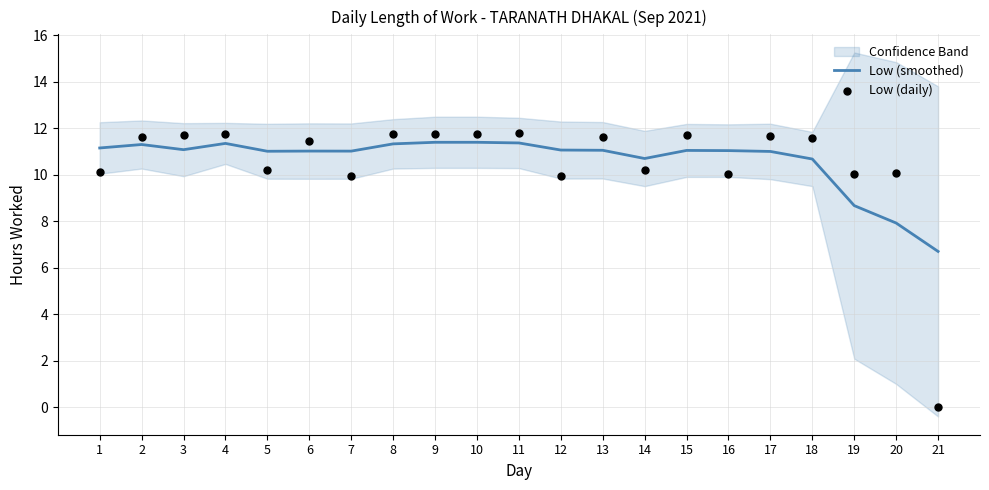

At which category is the sum across all series the highest?

11